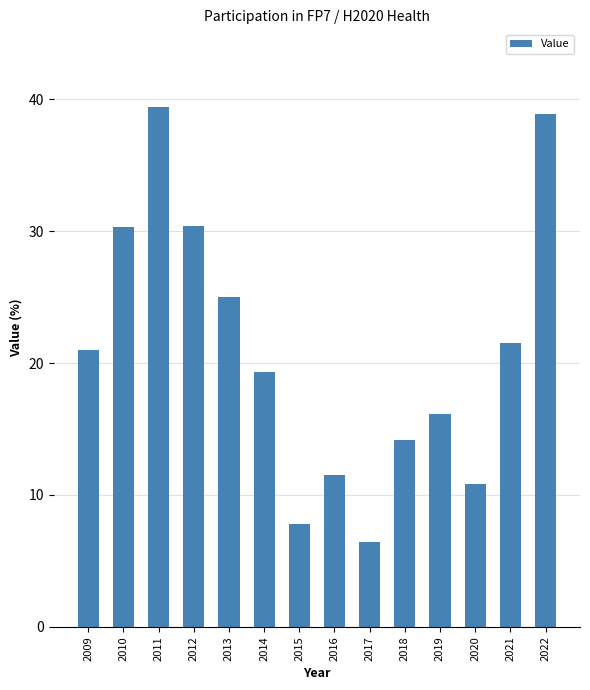

What is the change in value from 2010 to 2014?

-11.0